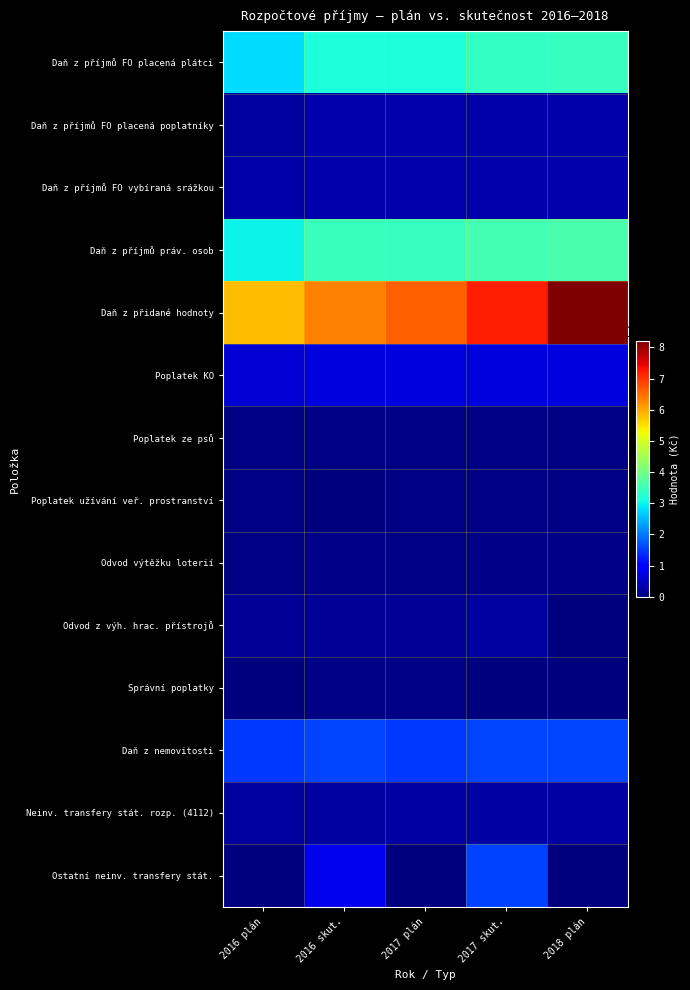

Which series has the largest range (max minus min)?

Daň z přidané hodnoty